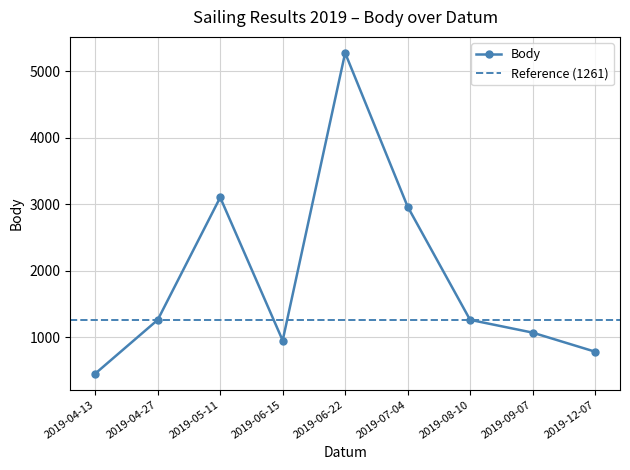

What is the minimum value for Body?

452